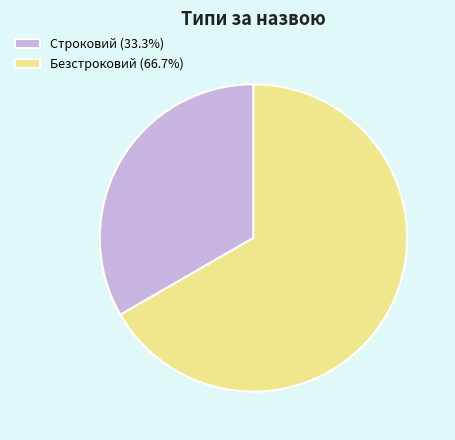

Combined, do Строковий (33.3%) and Безстроковий (66.7%) account for over 50%?

Yes